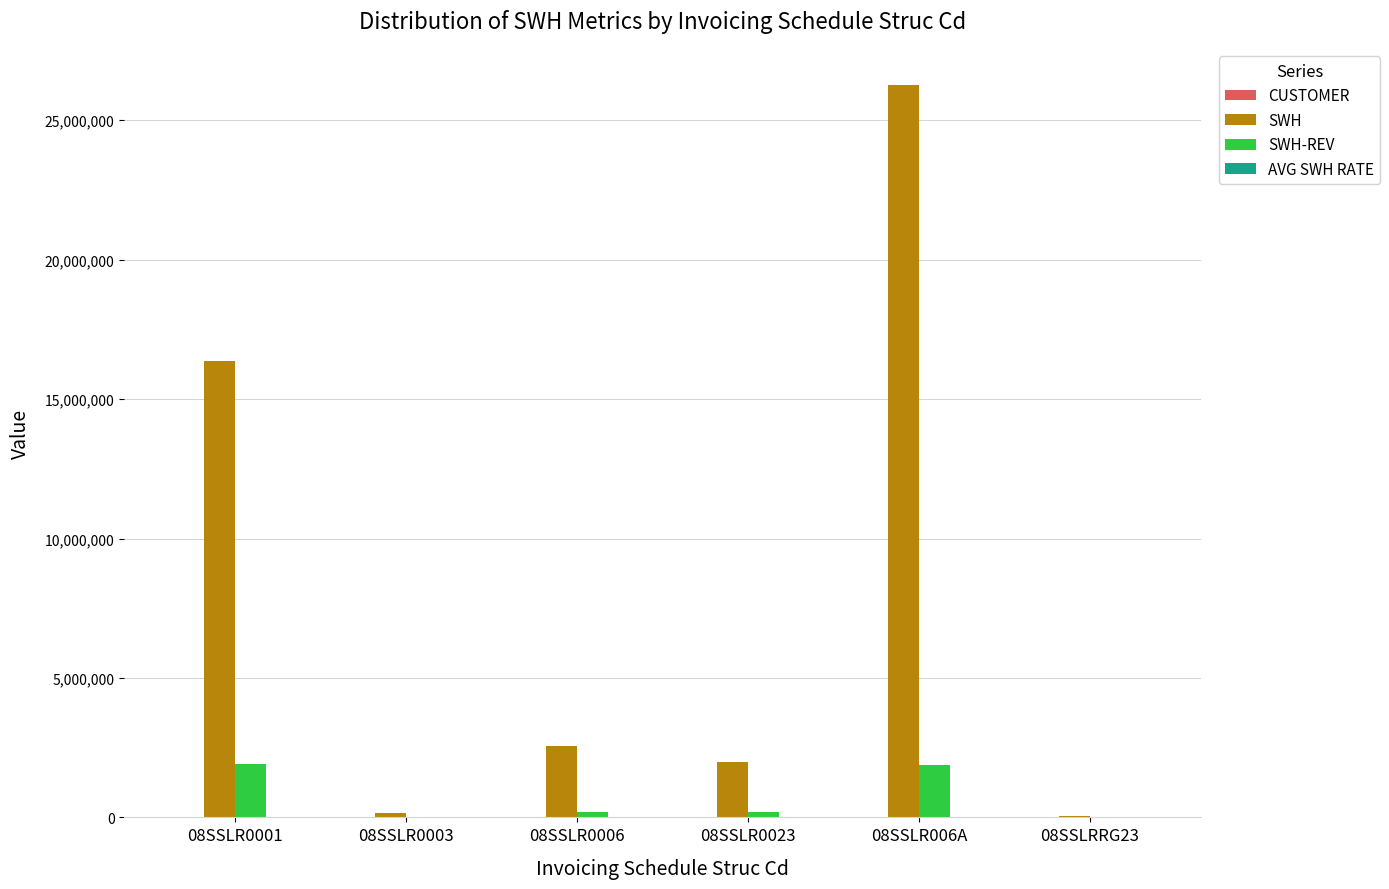

What is the sum of the SWH values at 08SSLR0006 and 08SSLR006A?

28796746.0